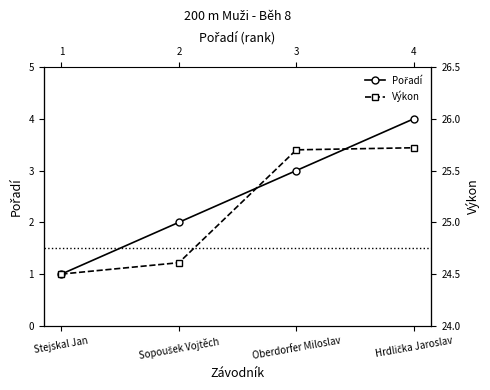

Is the value of Výkon at Stejskal Jan greater than the value of Pořadí at Sopoušek Vojtěch?

Yes